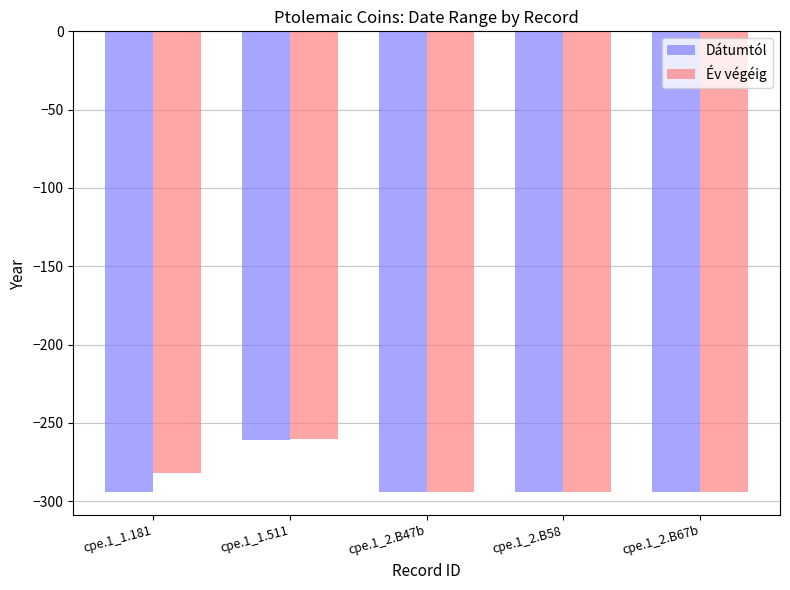

What is the highest value of the Dátumtól series?

-261